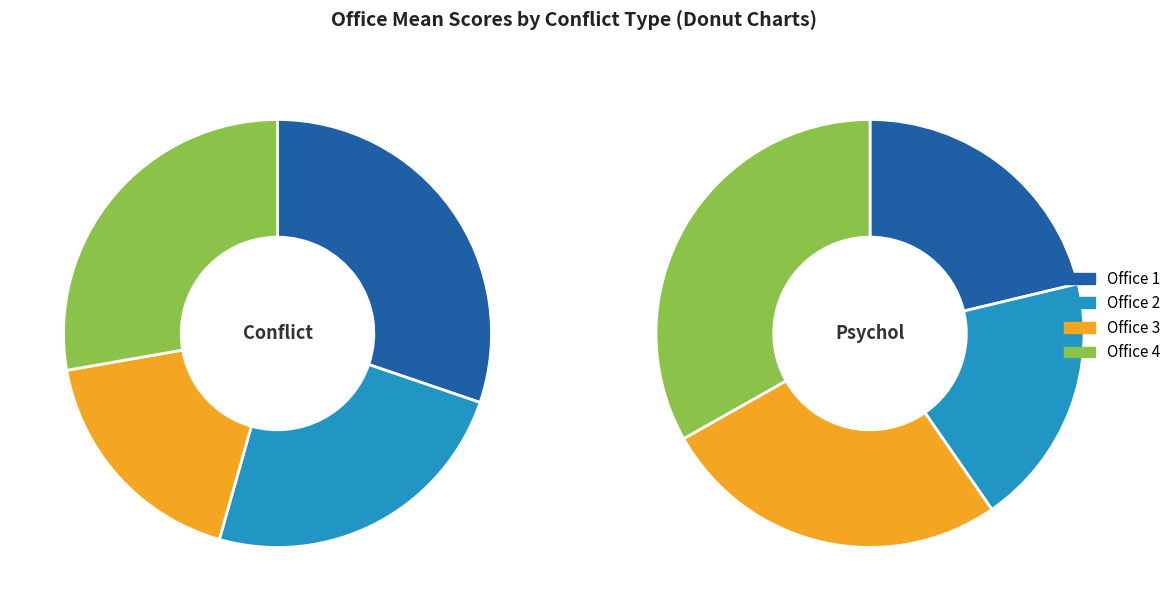

How many segments does this pie chart have?

4